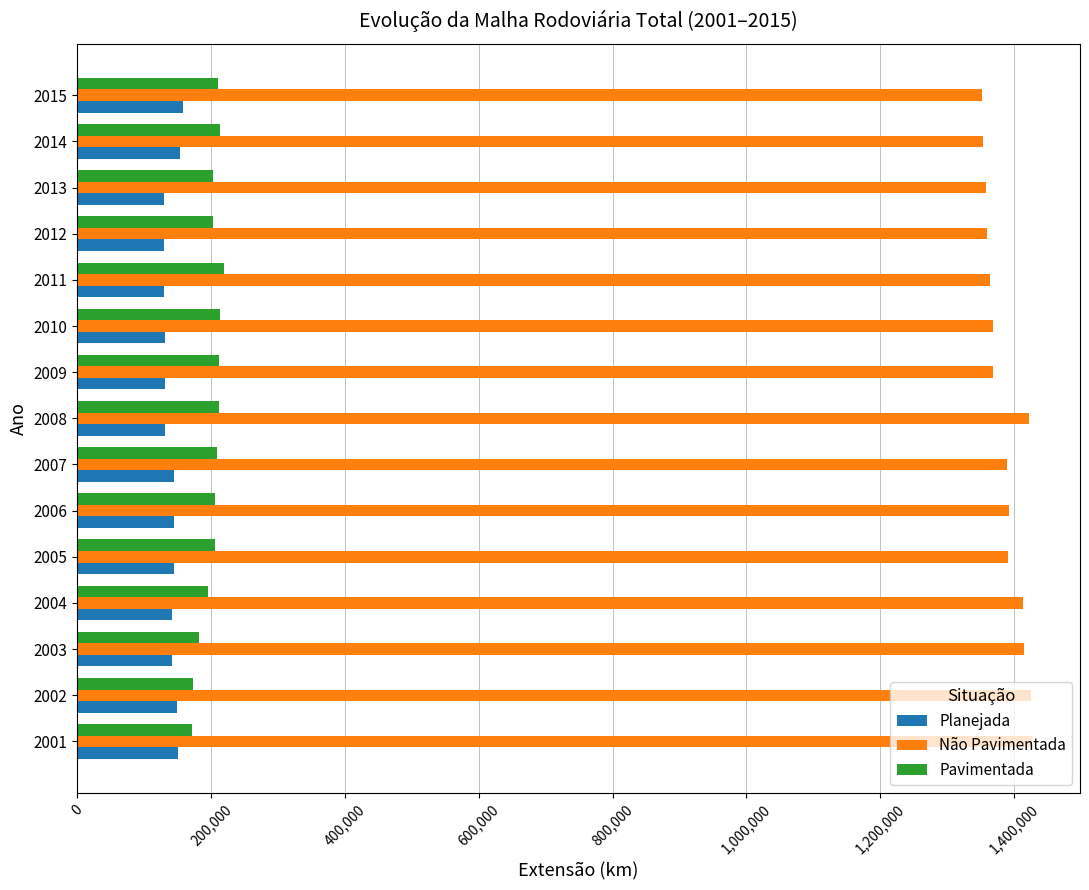

What is the spread (max minus min) of values at 2002?

1276501.9